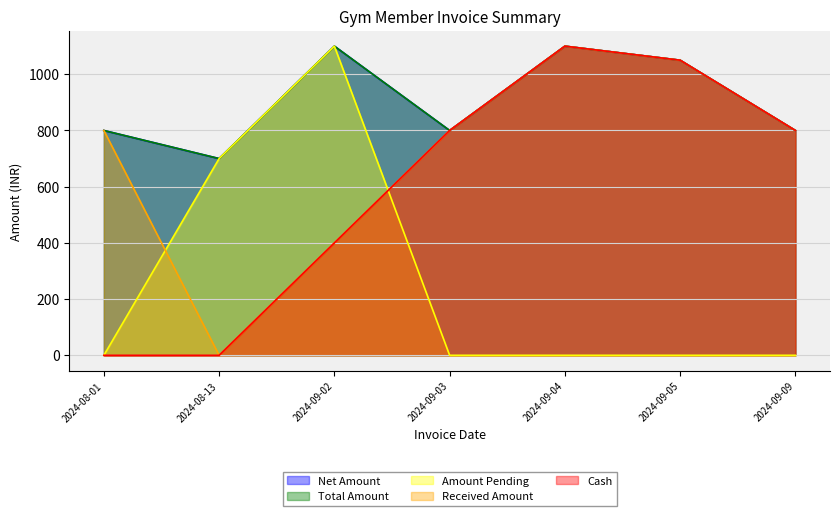

What is the sum of the Net Amount values at 2024-09-09 and 2024-09-04?

1900